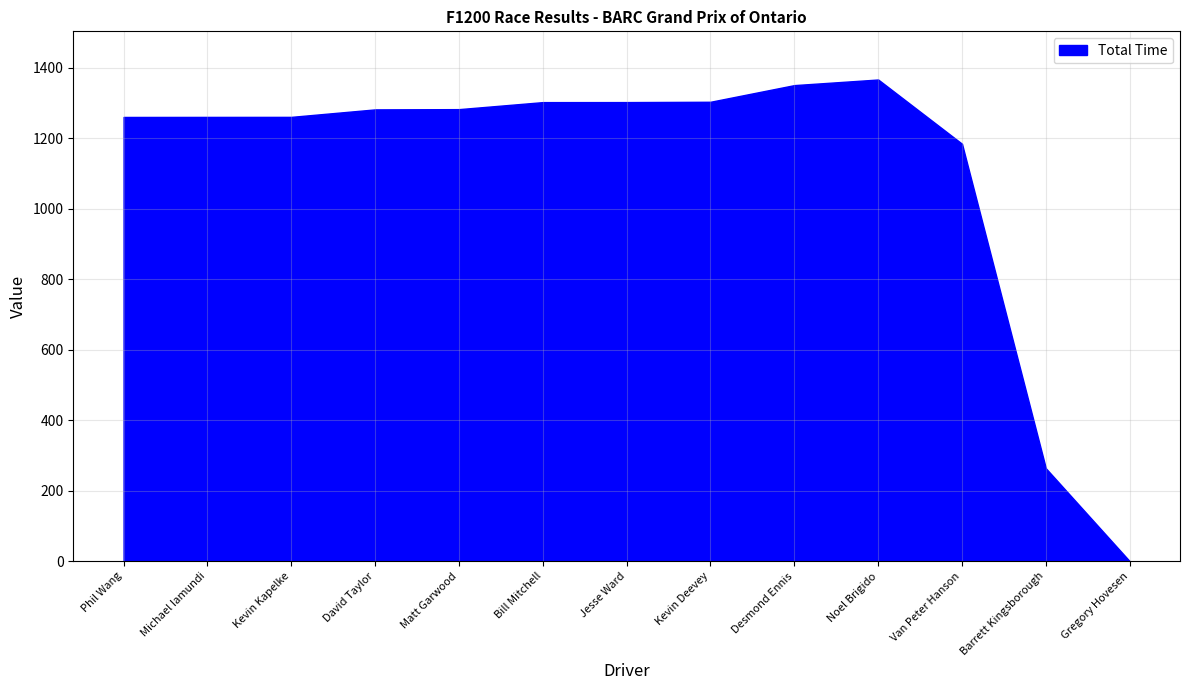

Which series has the largest range (max minus min)?

Total Time